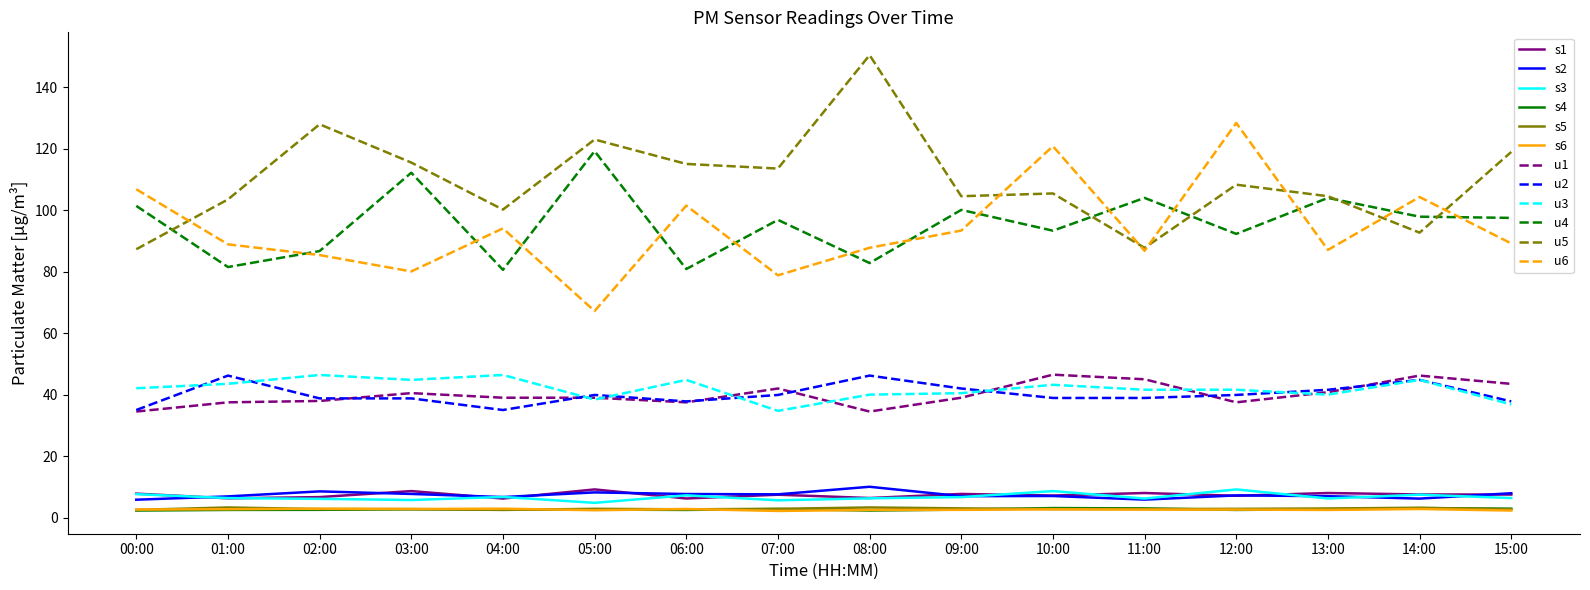

What is the lowest value of the s3 series?

4.8